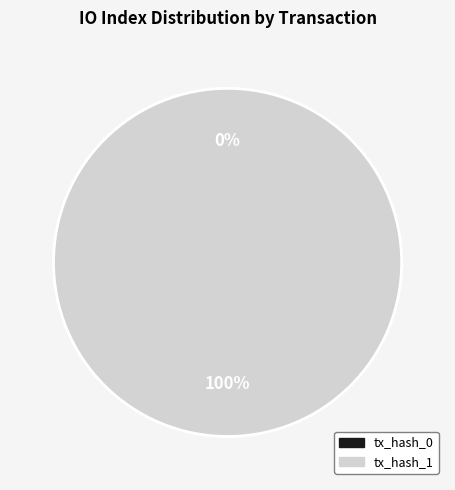

Does any single category account for the majority?

Yes